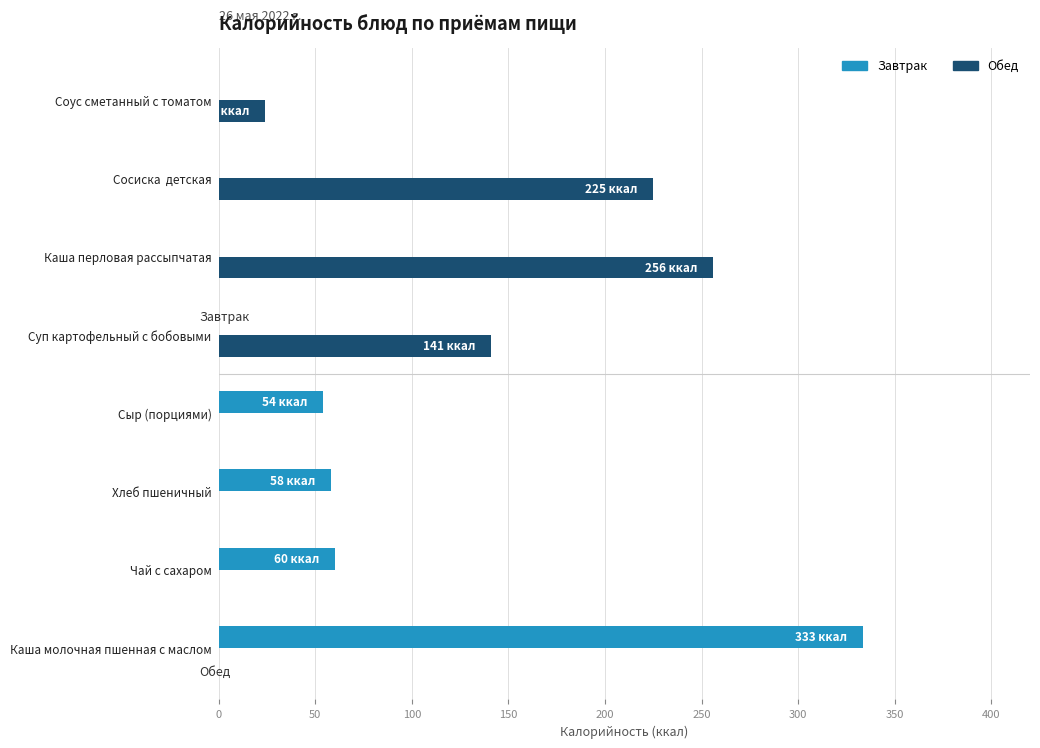

Which series has the largest total across all categories?

Обед